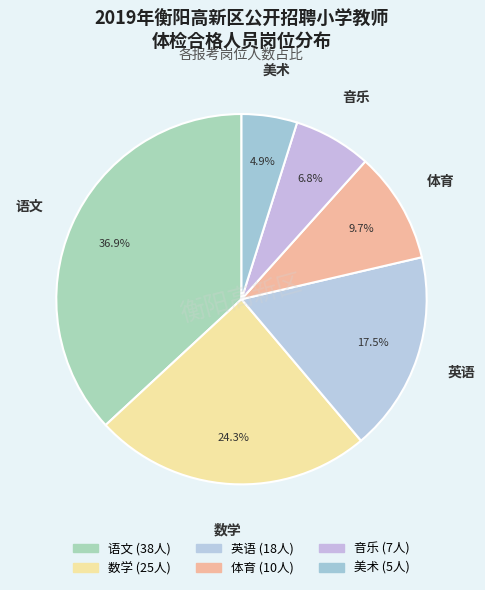

Combined, what portion of the pie is 音乐 and 美术?

11.7%